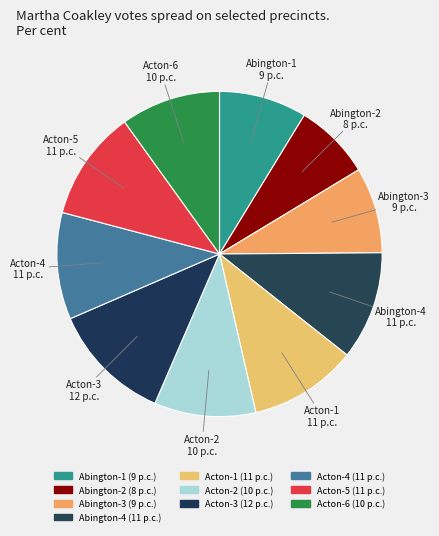

What percentage is the Acton-6 slice, to the nearest percent?

10%